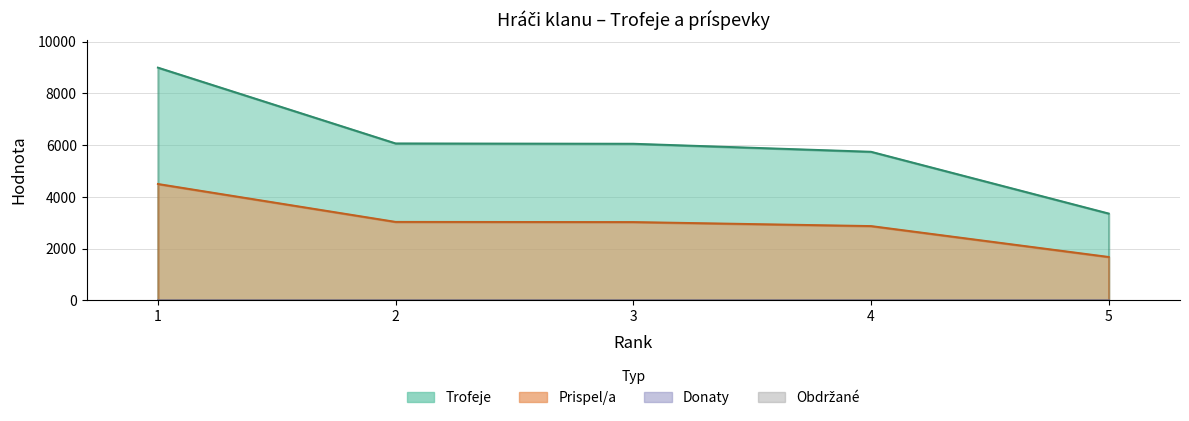

True or false: Trofeje and Prispel/a intersect in this chart.

False